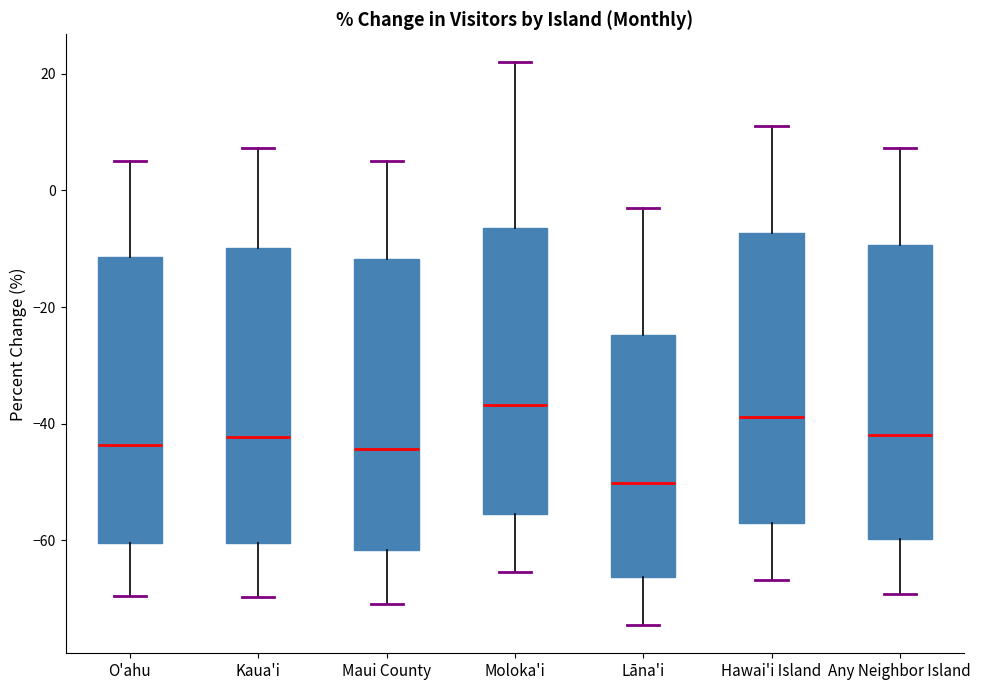

Which box's median line is the lowest?

Lāna'i